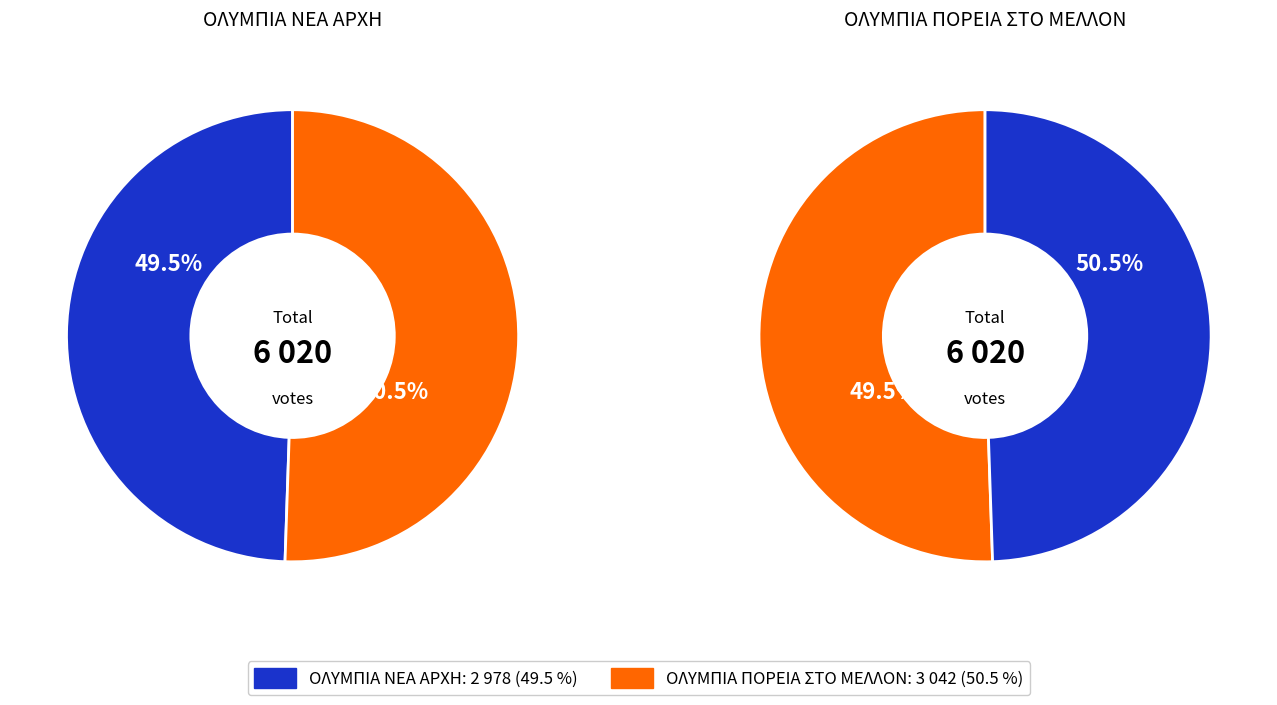

Does 3 account for over 50% of the chart?

No